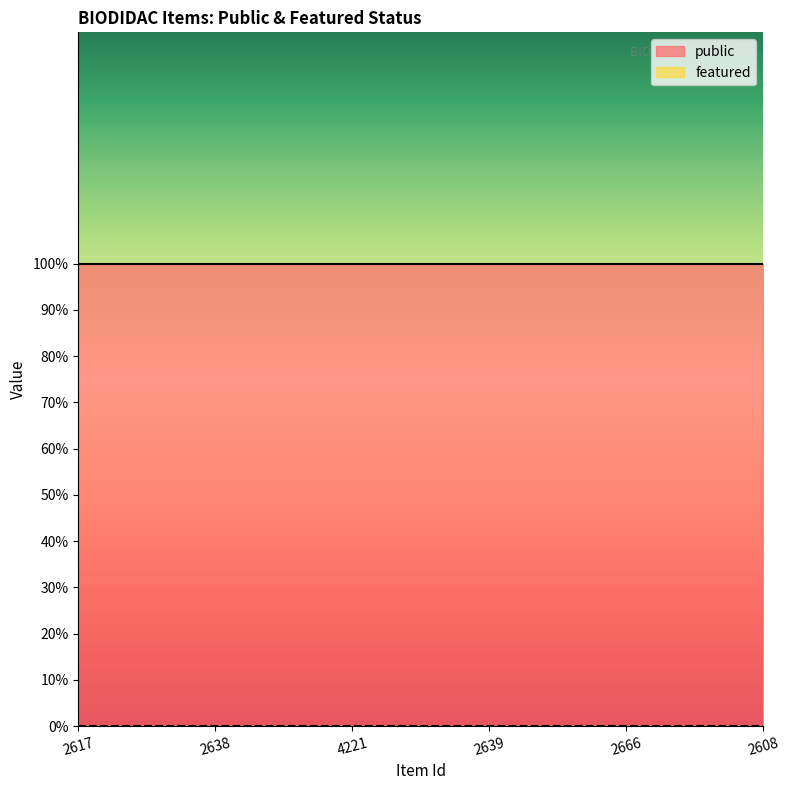

Which label corresponds to the smallest value in the chart?

2617